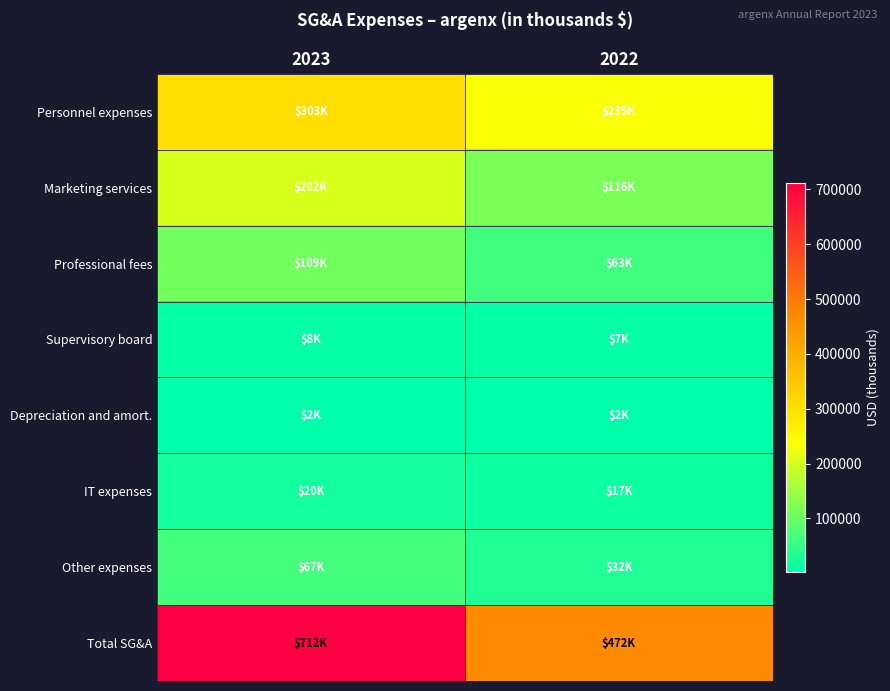

Reading left to right, extract all data points from this chart.

Personnel expenses: 2023=303033	2022=234740
Marketing services: 2023=202146	2022=115950
Professional fees: 2023=108820	2022=62620
Supervisory board: 2023=8362	2022=6912
Depreciation and amort.: 2023=2366	2022=2211
IT expenses: 2023=20408	2022=17431
Other expenses: 2023=66770	2022=32268
Total SG&A: 2023=711905	2022=472132